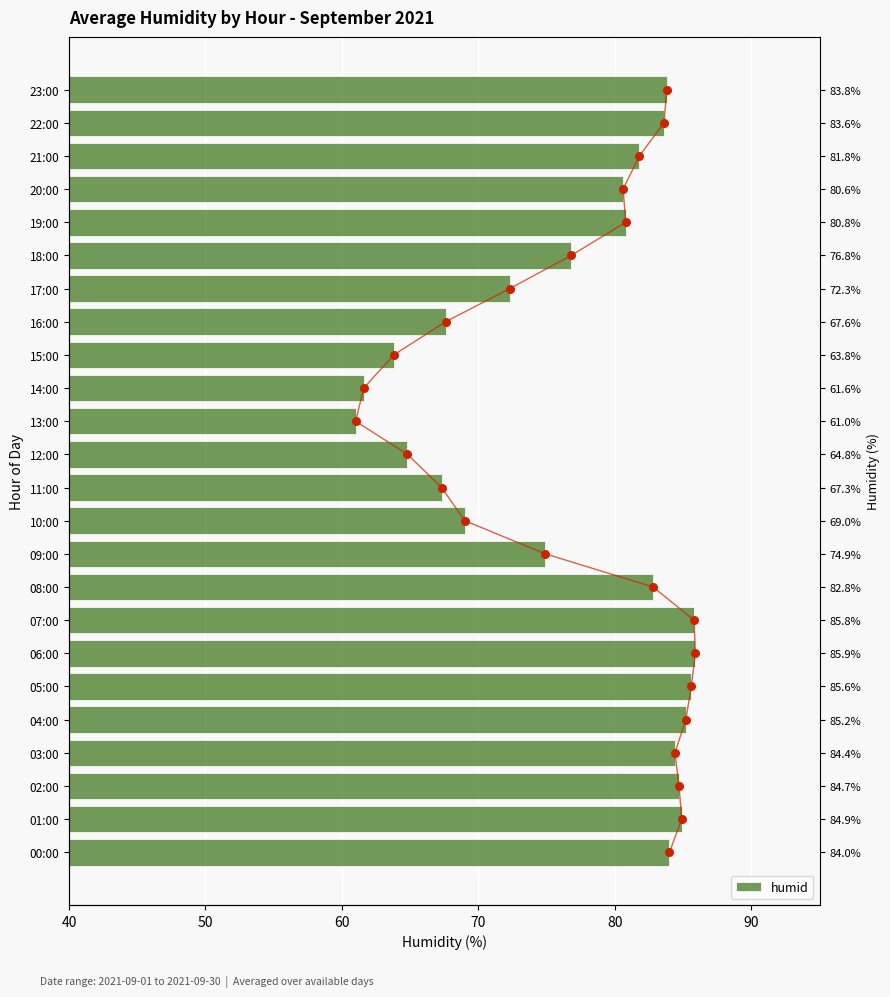

What is the ratio of the value at 09:00 to the value at 08:00?

0.9